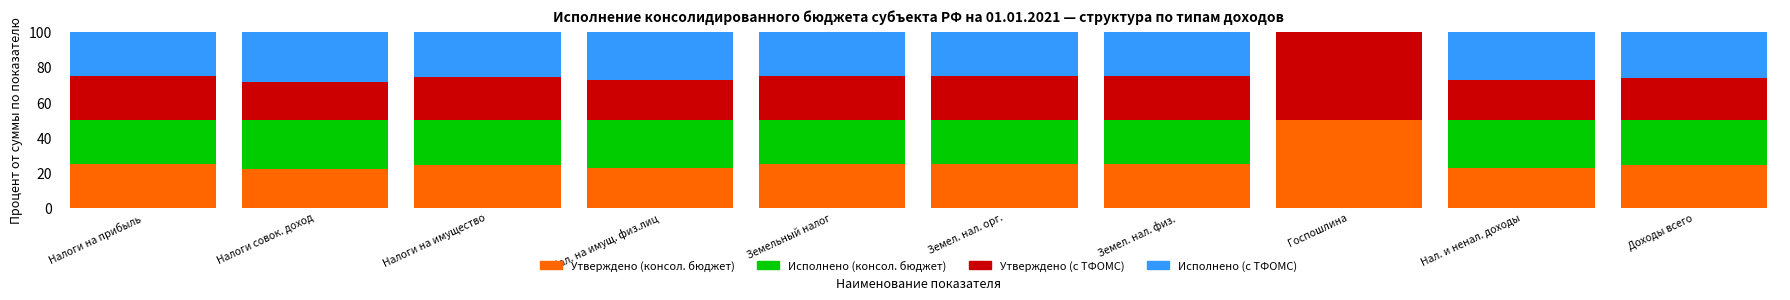

True or false: Утверждено (консол. бюджет) has a value of 16.9 at Налоги на имущество.

False